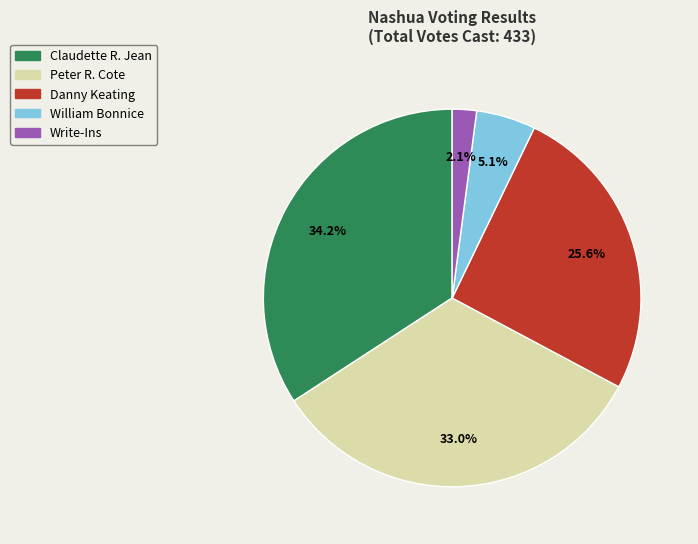

What is the ratio of the value at Peter R. Cote to the value at Claudette R. Jean?

1.0